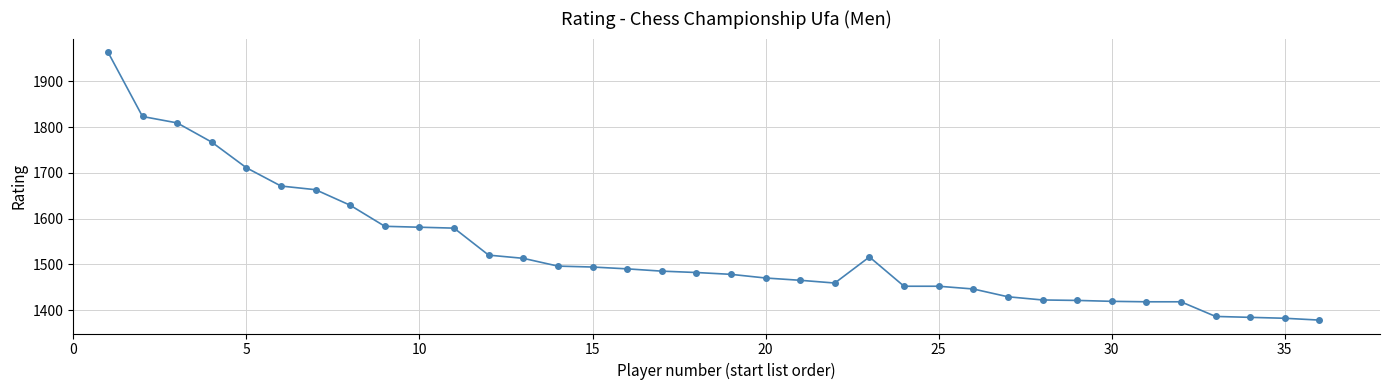

What is the greatest value displayed?

1964